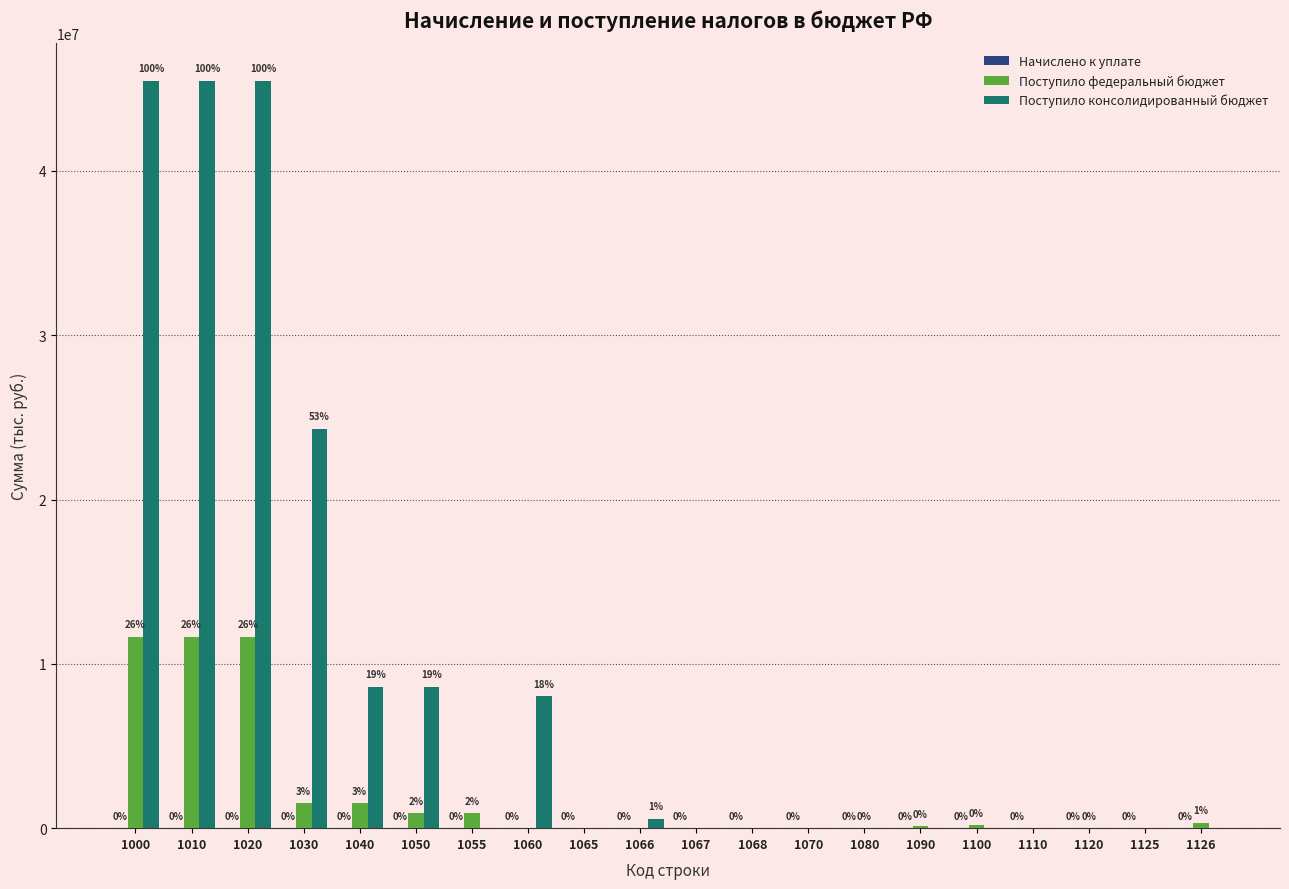

At which label does Поступило федеральный бюджет first exceed 127761?

1000